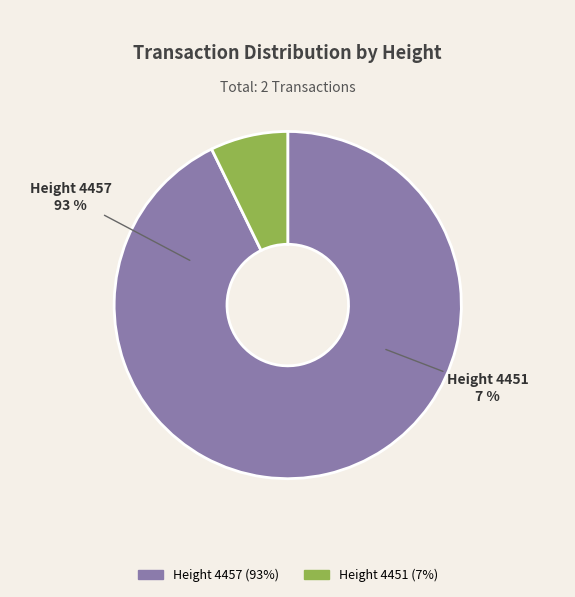

What is the ratio of the value at 4451 to the value at 4457?

0.1